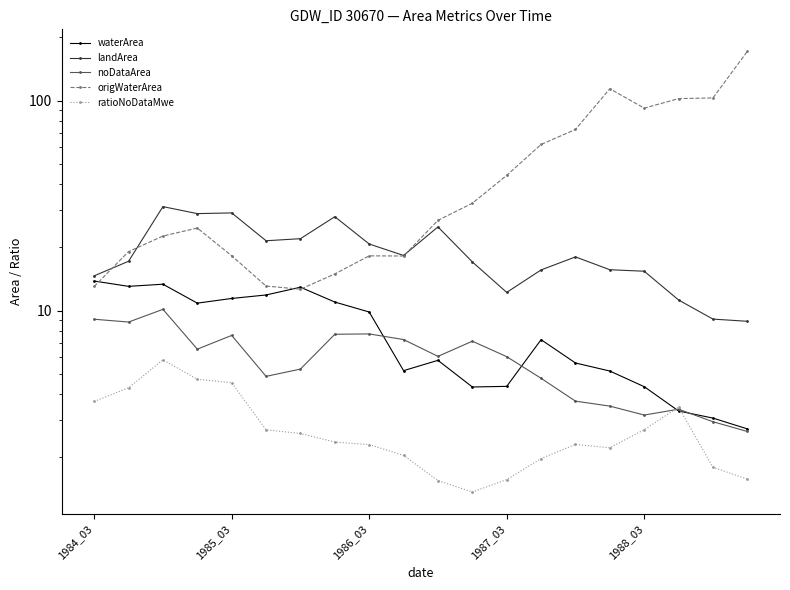

How many lines are shown in the chart?

5